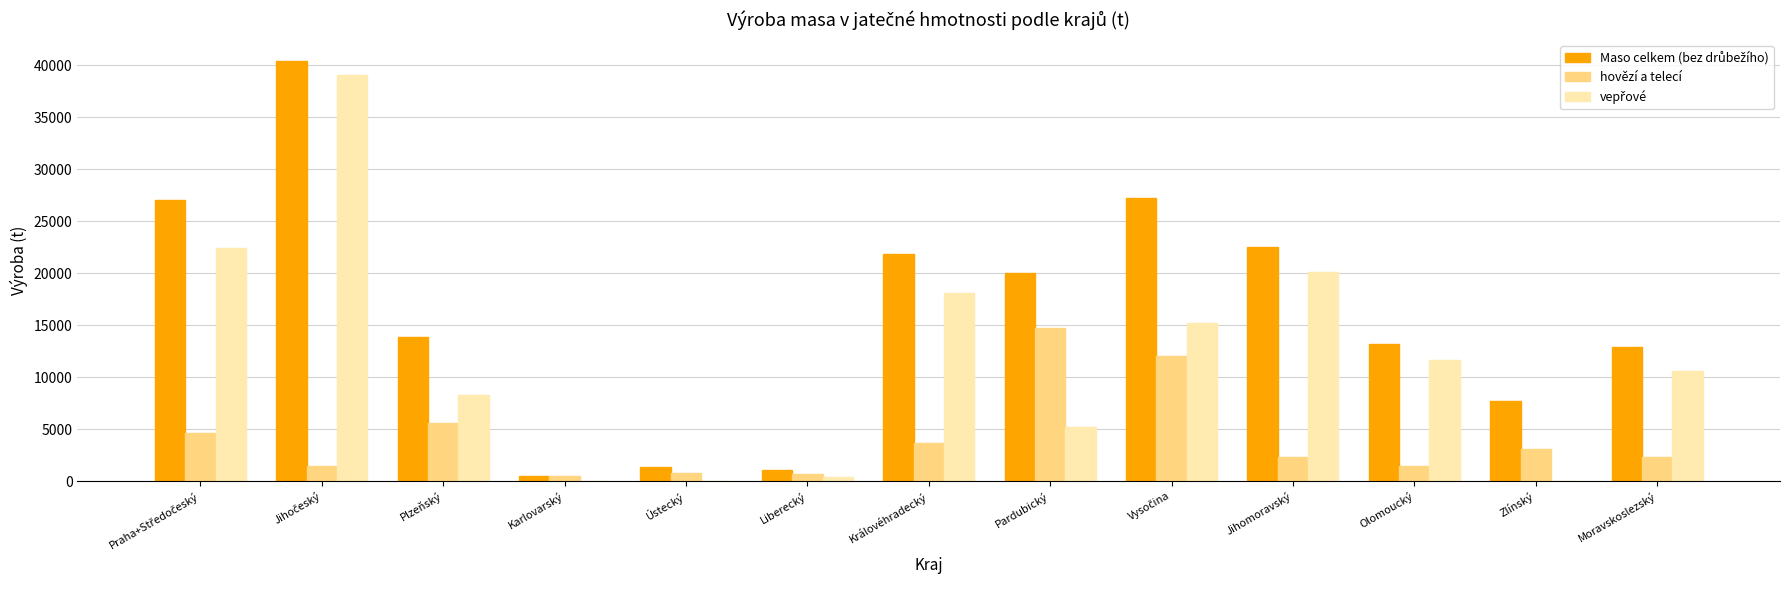

How many groups of bars are there?

13